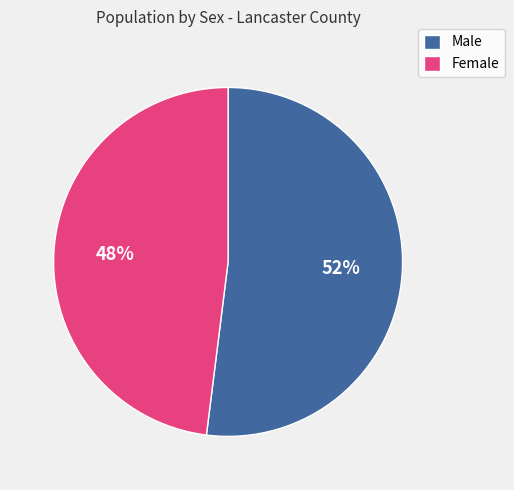

Is it true that Female is 62% of the pie?

False